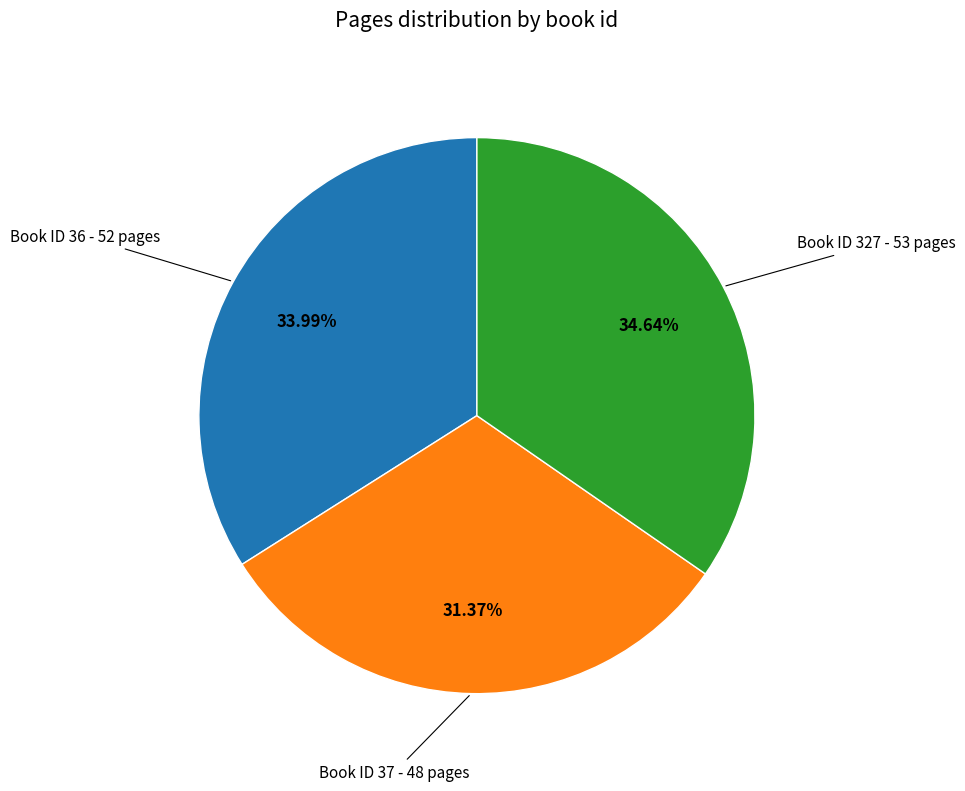

Does any single category account for the majority?

No